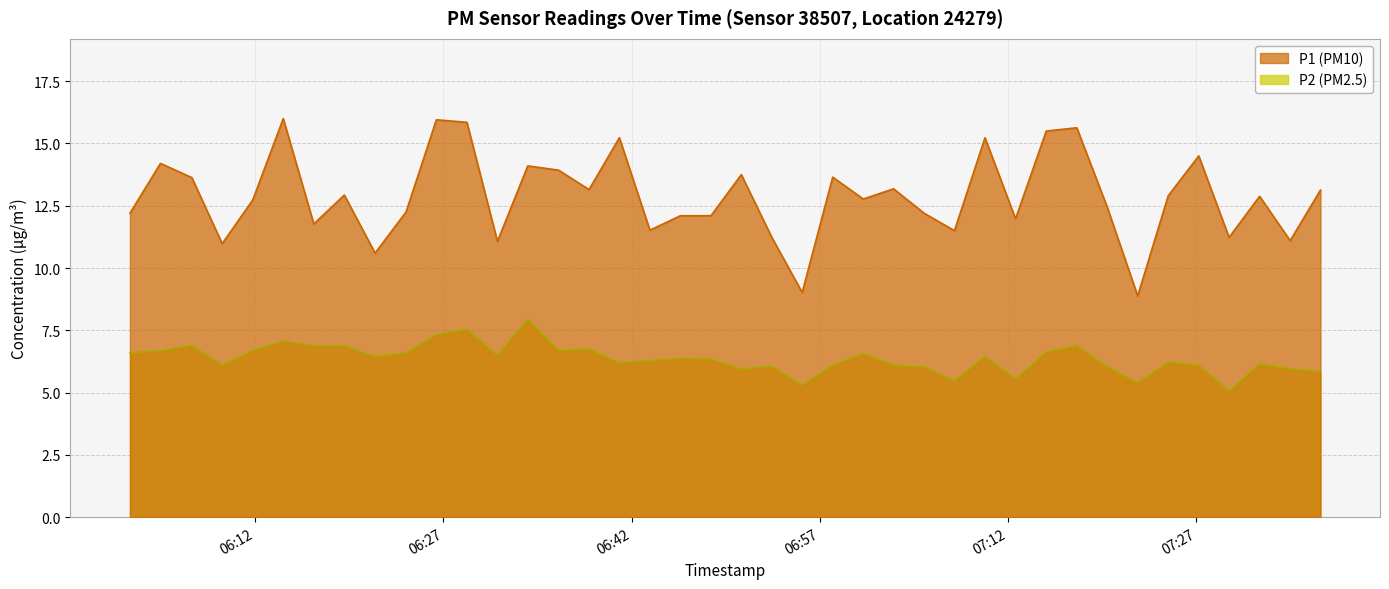

What are all the series names shown in the legend?

P1, P2